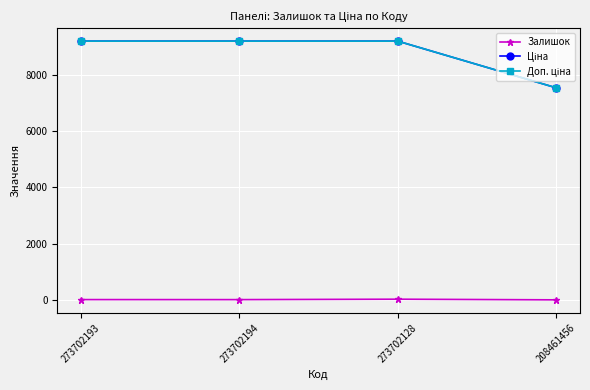

Where does the Ціна series first go above 9185?

273702193